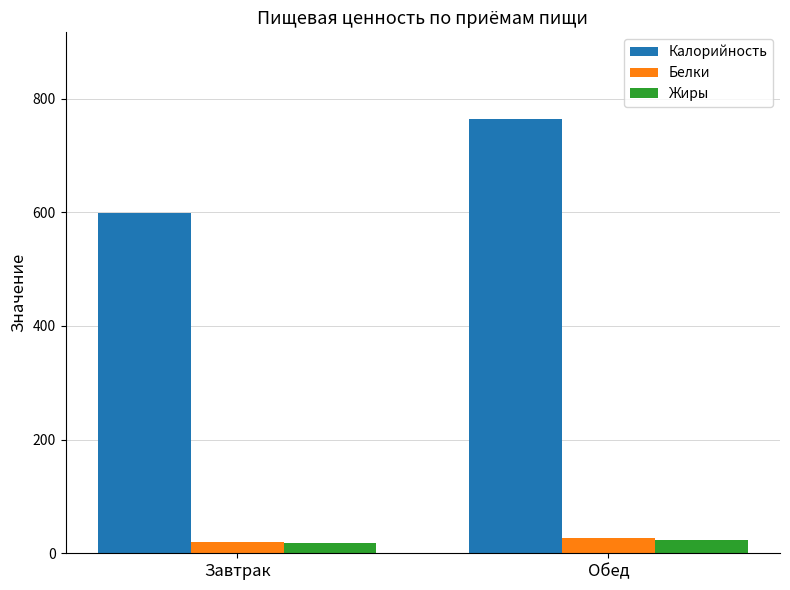

What is the sum of all Белки values?

47